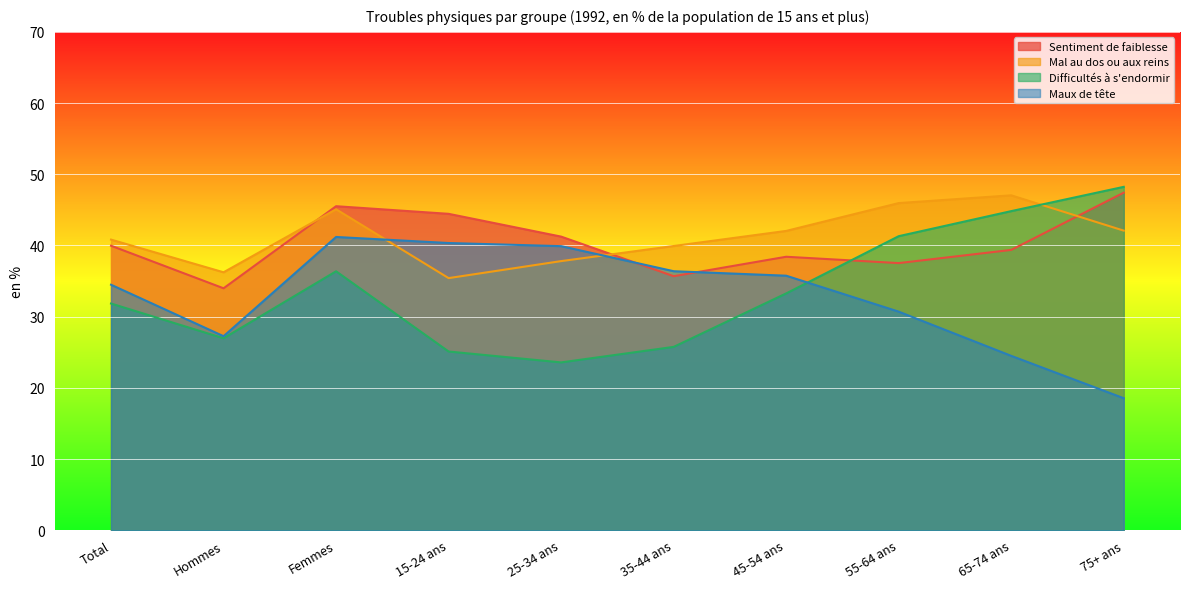

How many times do Sentiment de faiblesse and Difficultés à s'endormir cross each other?

1